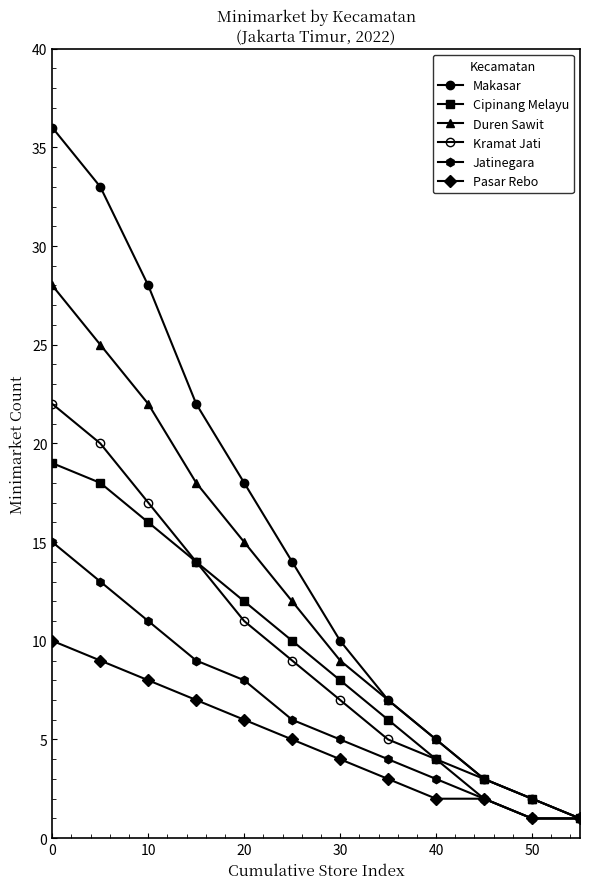

How many categories are shown in the chart?

12